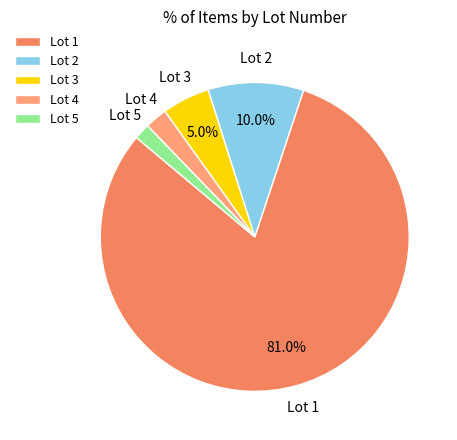

Rank the categories by value from lowest to highest.

Lot 5, Lot 4, Lot 3, Lot 2, Lot 1